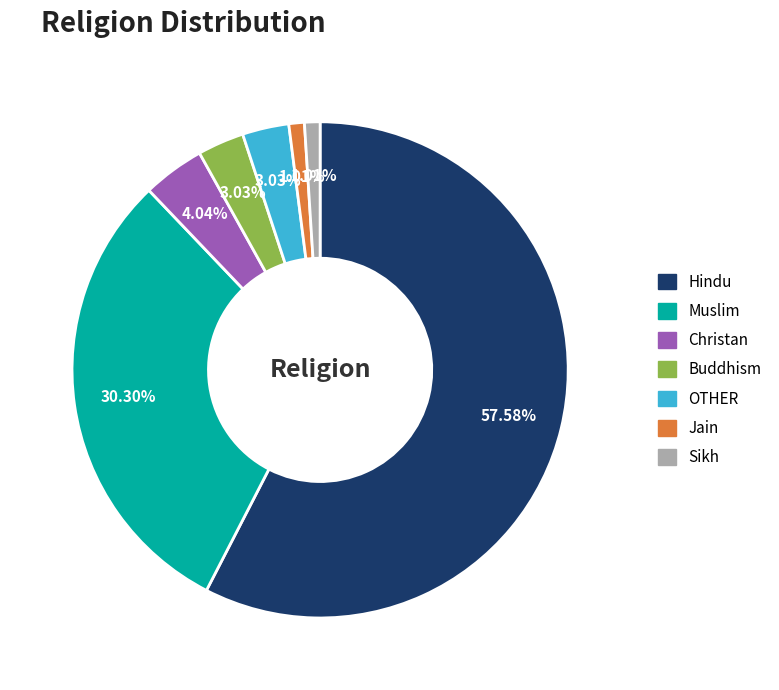

Which slice is the largest?

Hindu